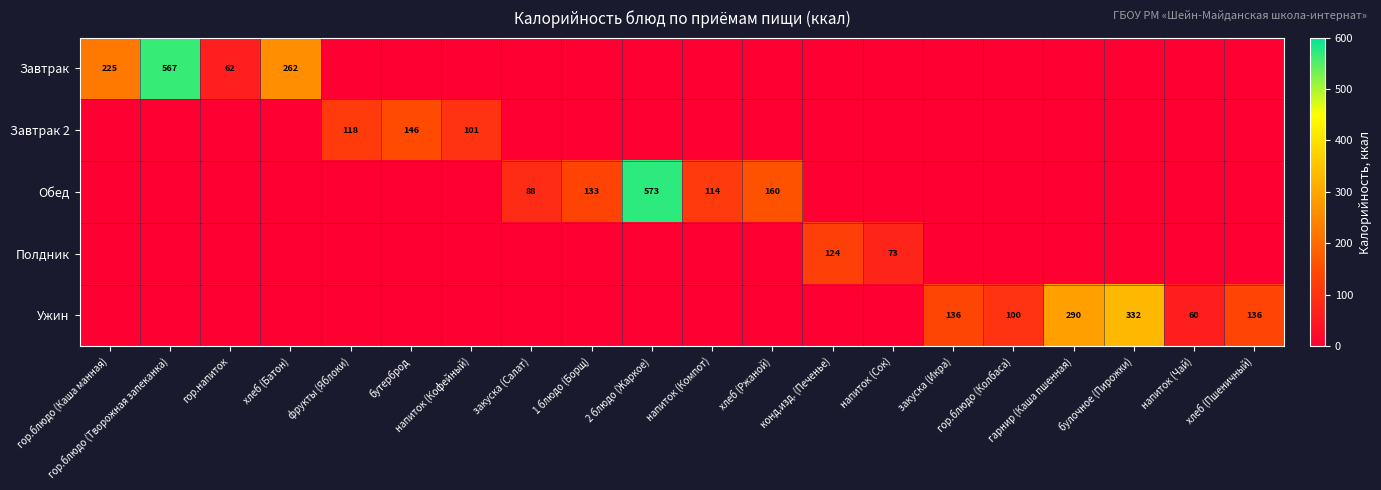

Is the value of Обед at напиток (Кофейный) greater than the value of Завтрак 2 at бутерброд?

No